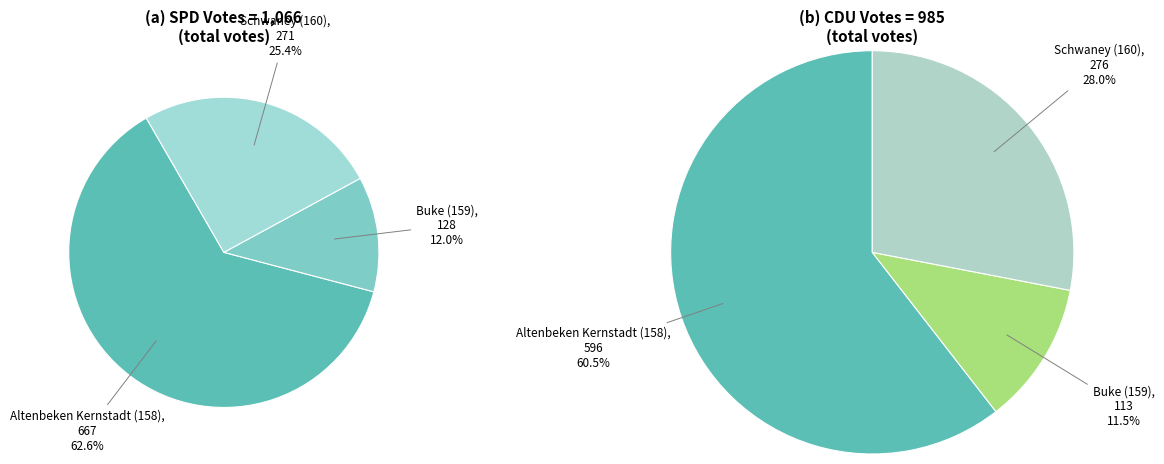

What percentage is NOT represented by Schwaney (160)?

74.6%